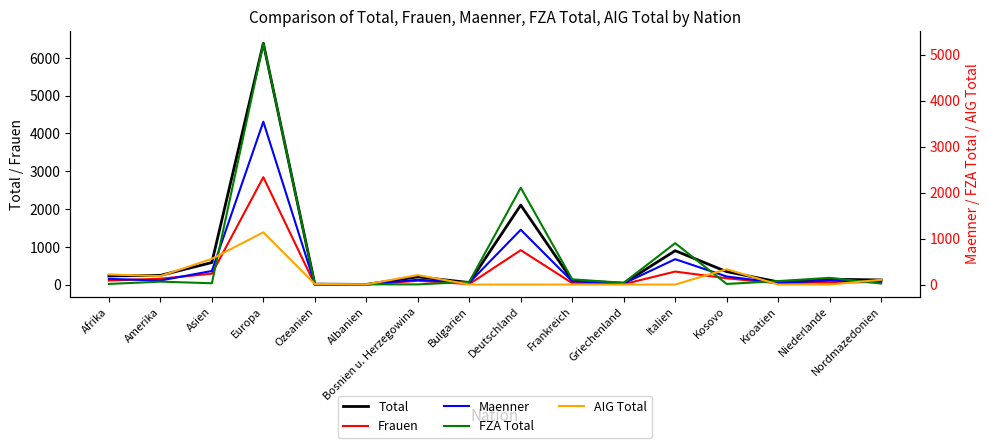

Is it true that Total equals 188 at Nordmazedonien?

False